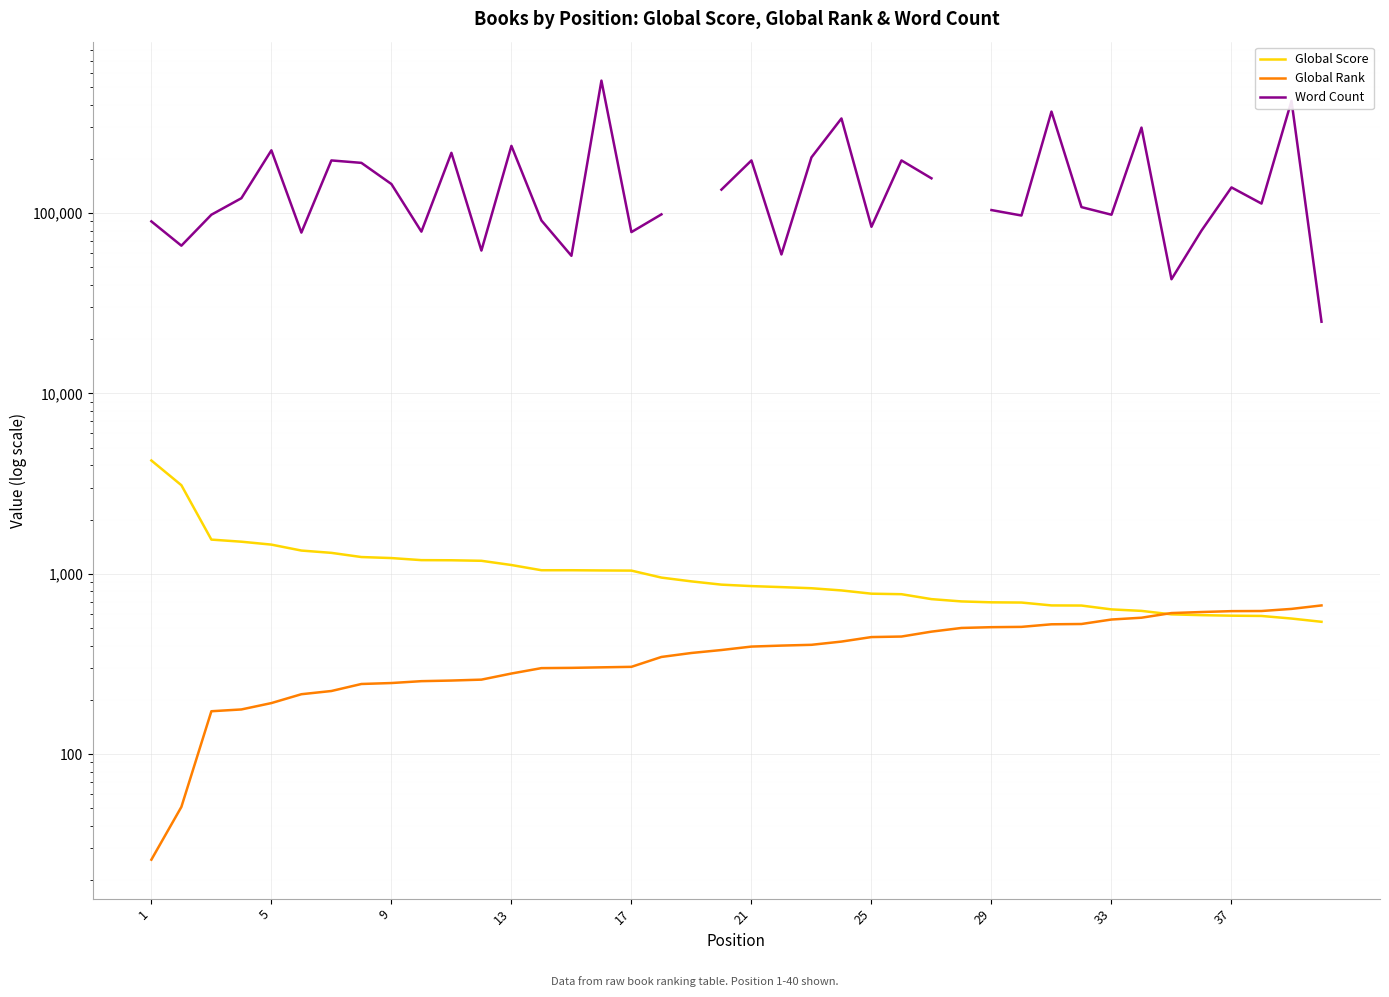

What is the greatest value displayed?

543000.0